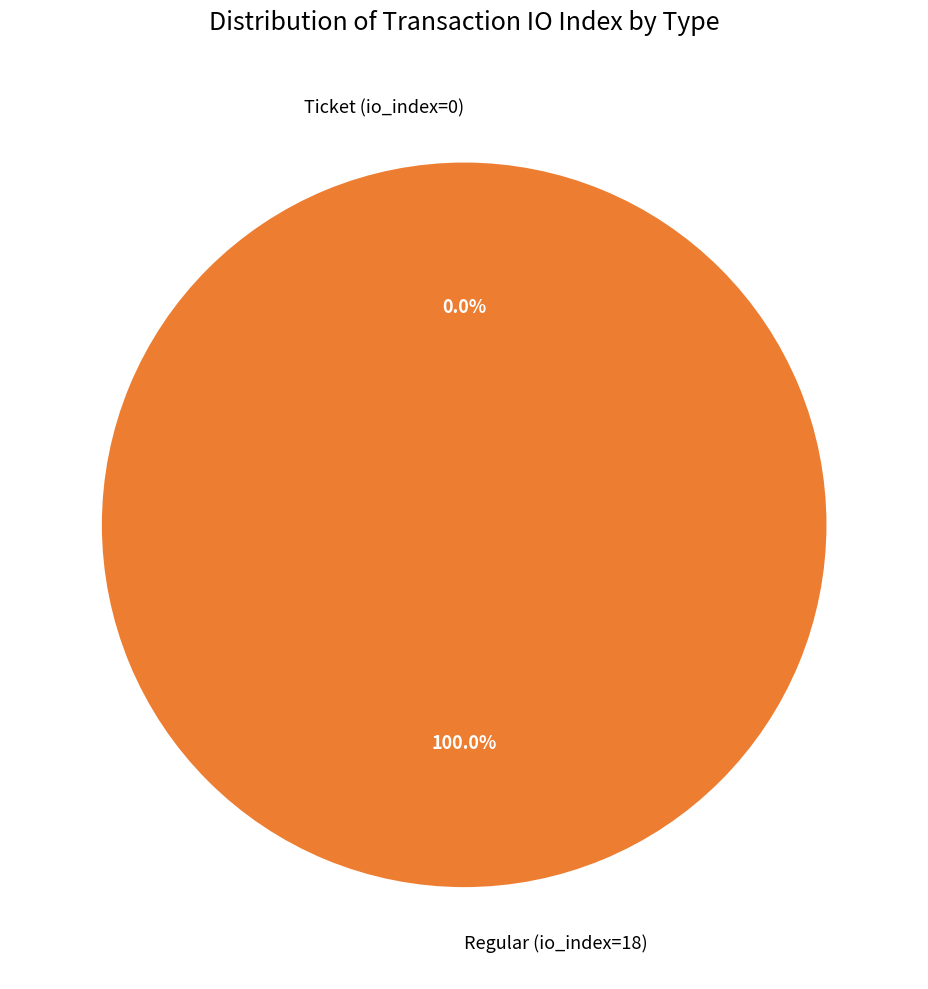

To the nearest percent, what is the difference between the largest and smallest slice percentages?

100%